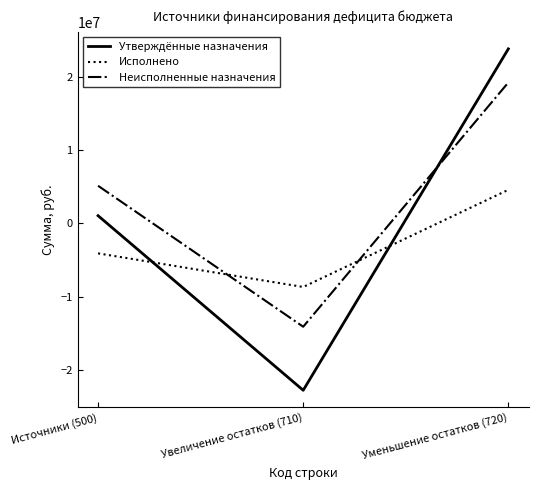

Which series has the largest total across all categories?

Неисполненные назначения